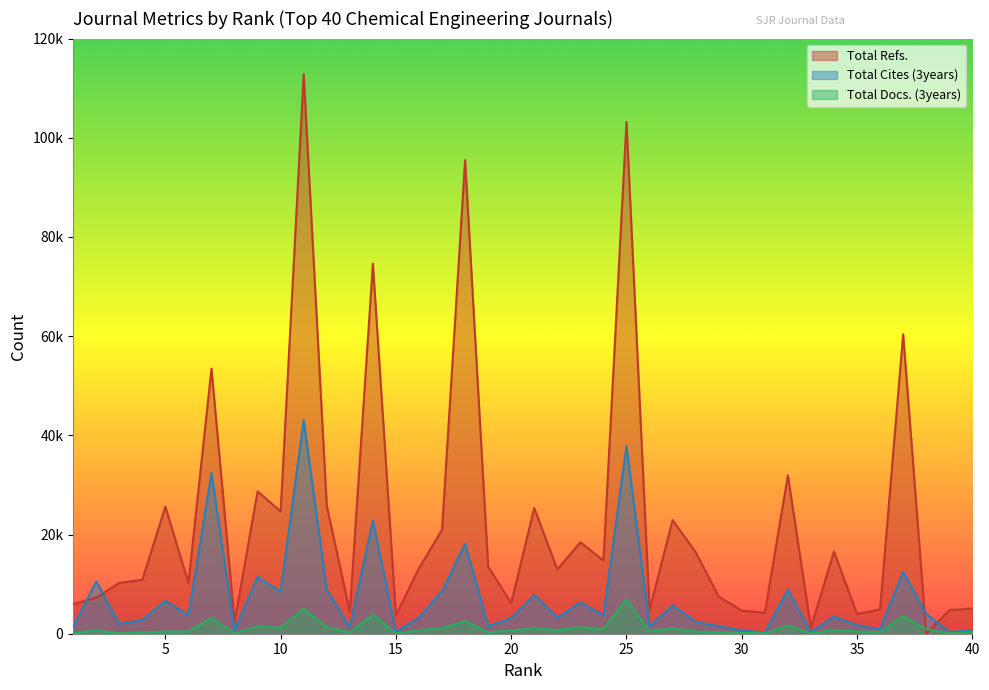

How many values in the Total Cites (3years) series exceed 3419?

19